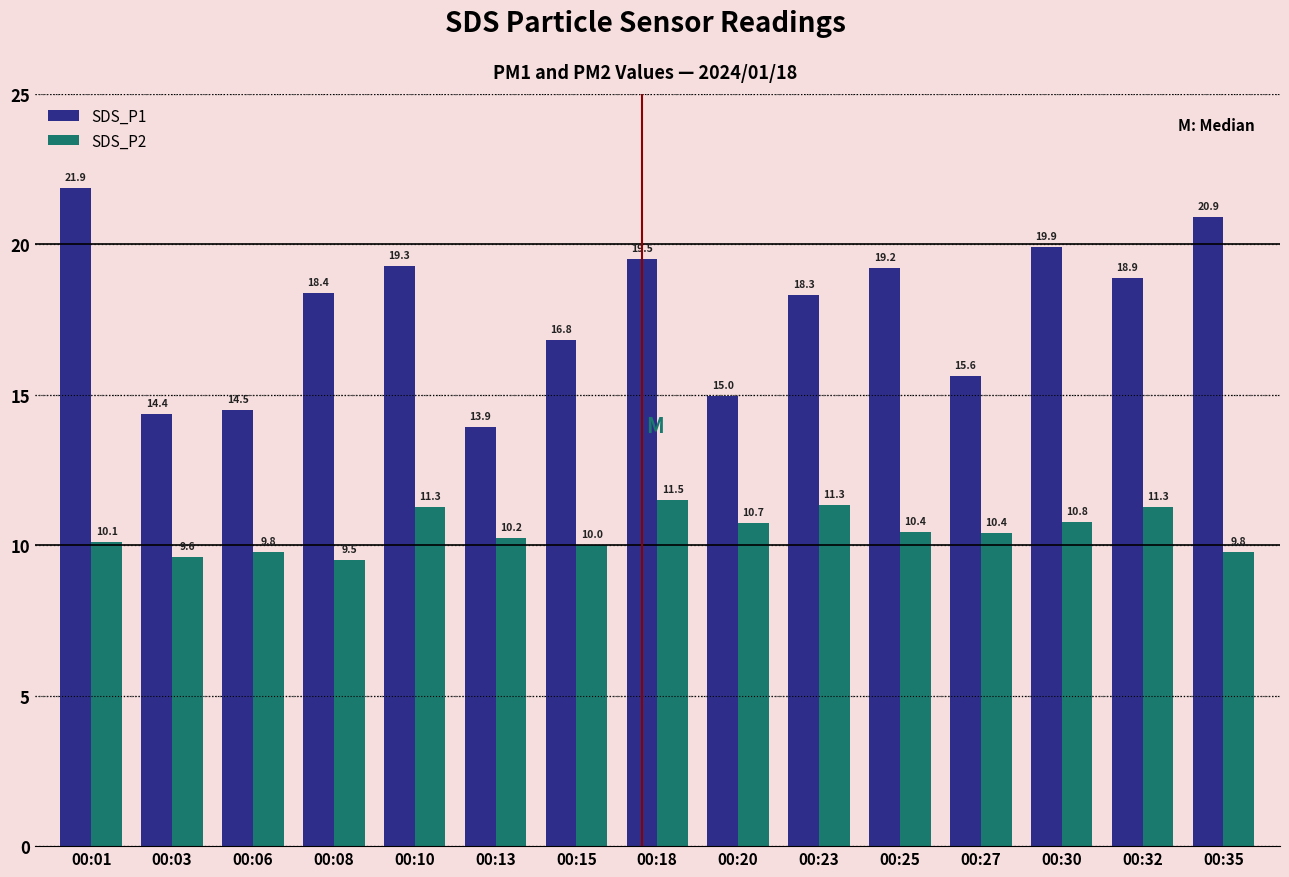

How many values in the SDS_P1 series exceed 18?

9